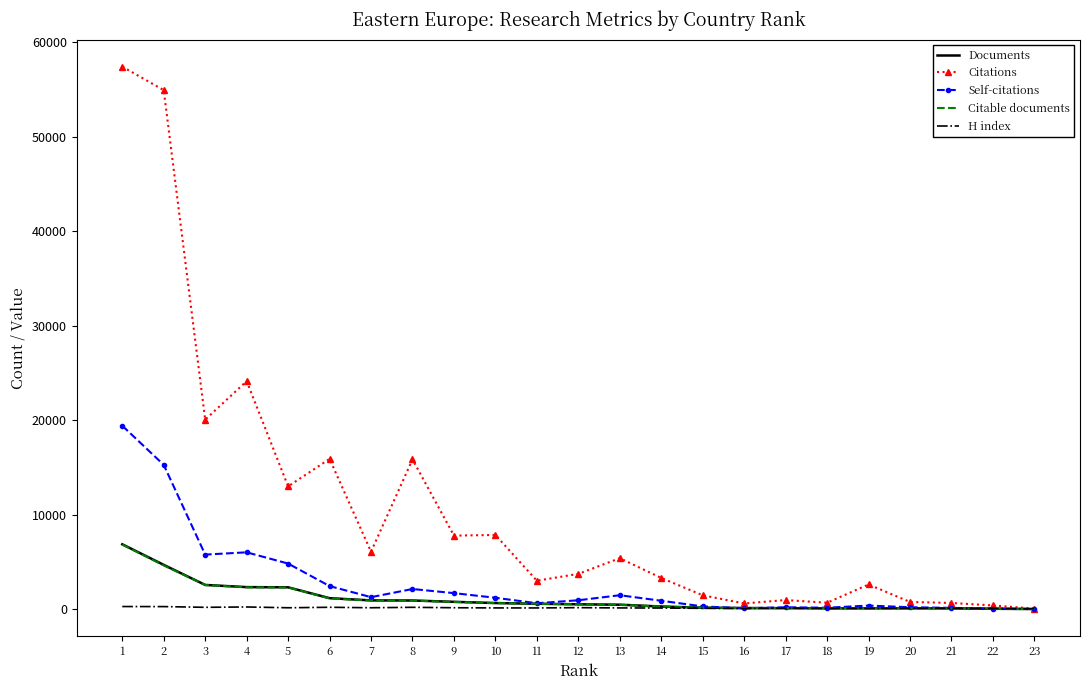

Which series has the largest range (max minus min)?

Citations